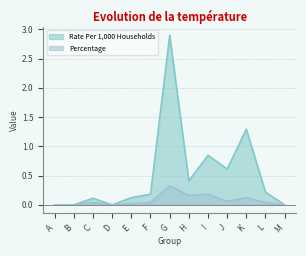

Is it true that Percentage equals 0.1 at F?

False